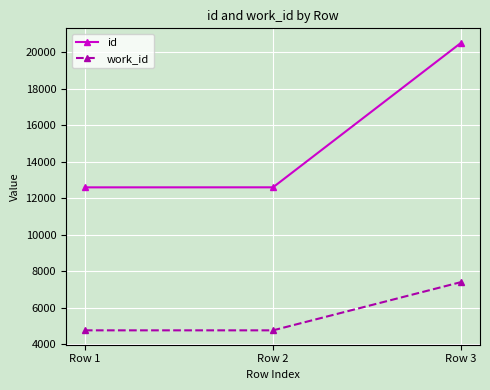

Is this an area chart (filled region under the line)?

No